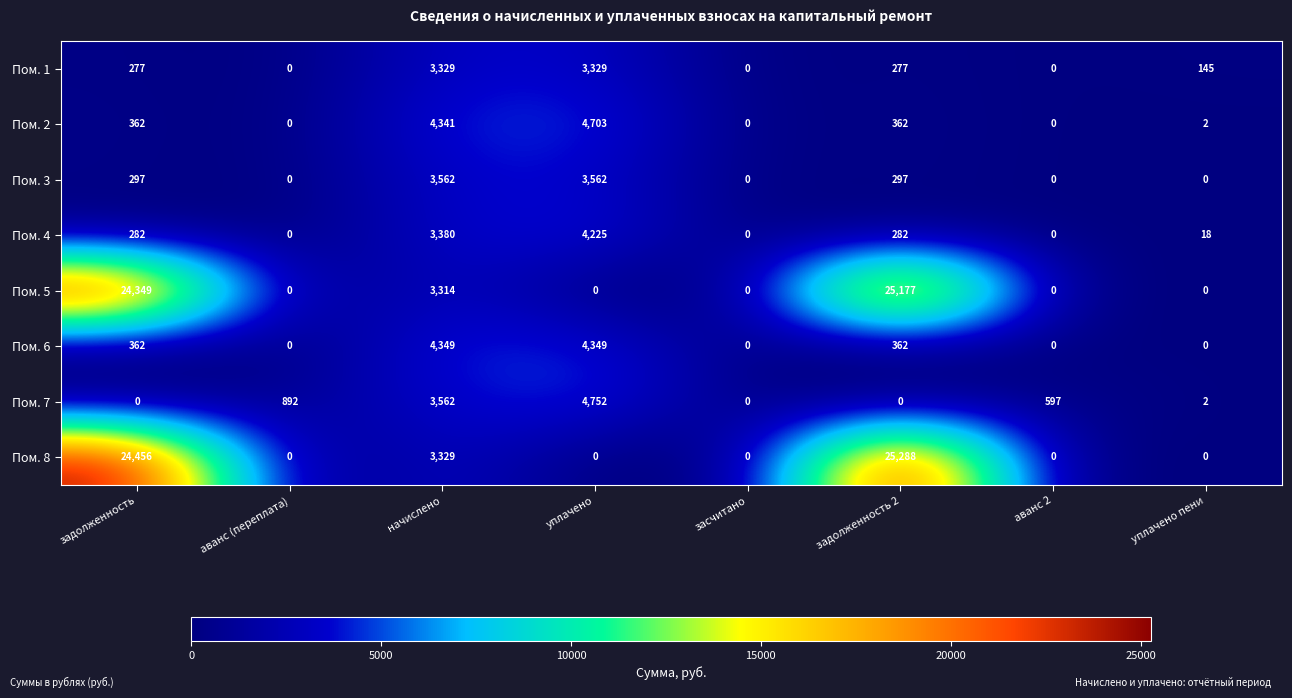

What is the average value of the Пом. 2 series?

1221